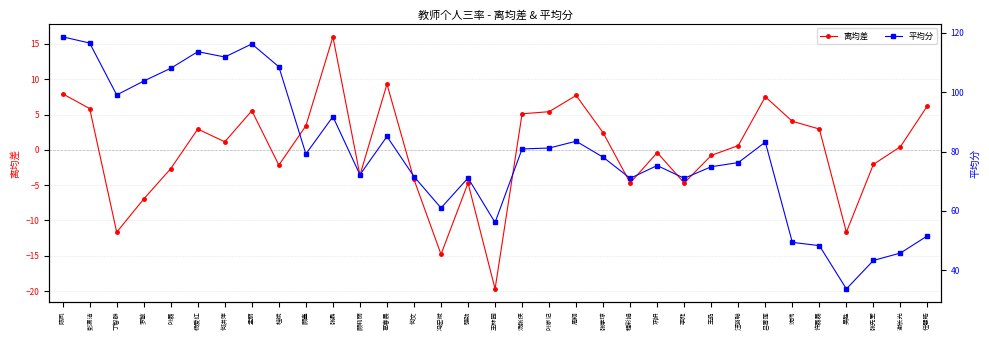

What position from the left is 陈凤?

1